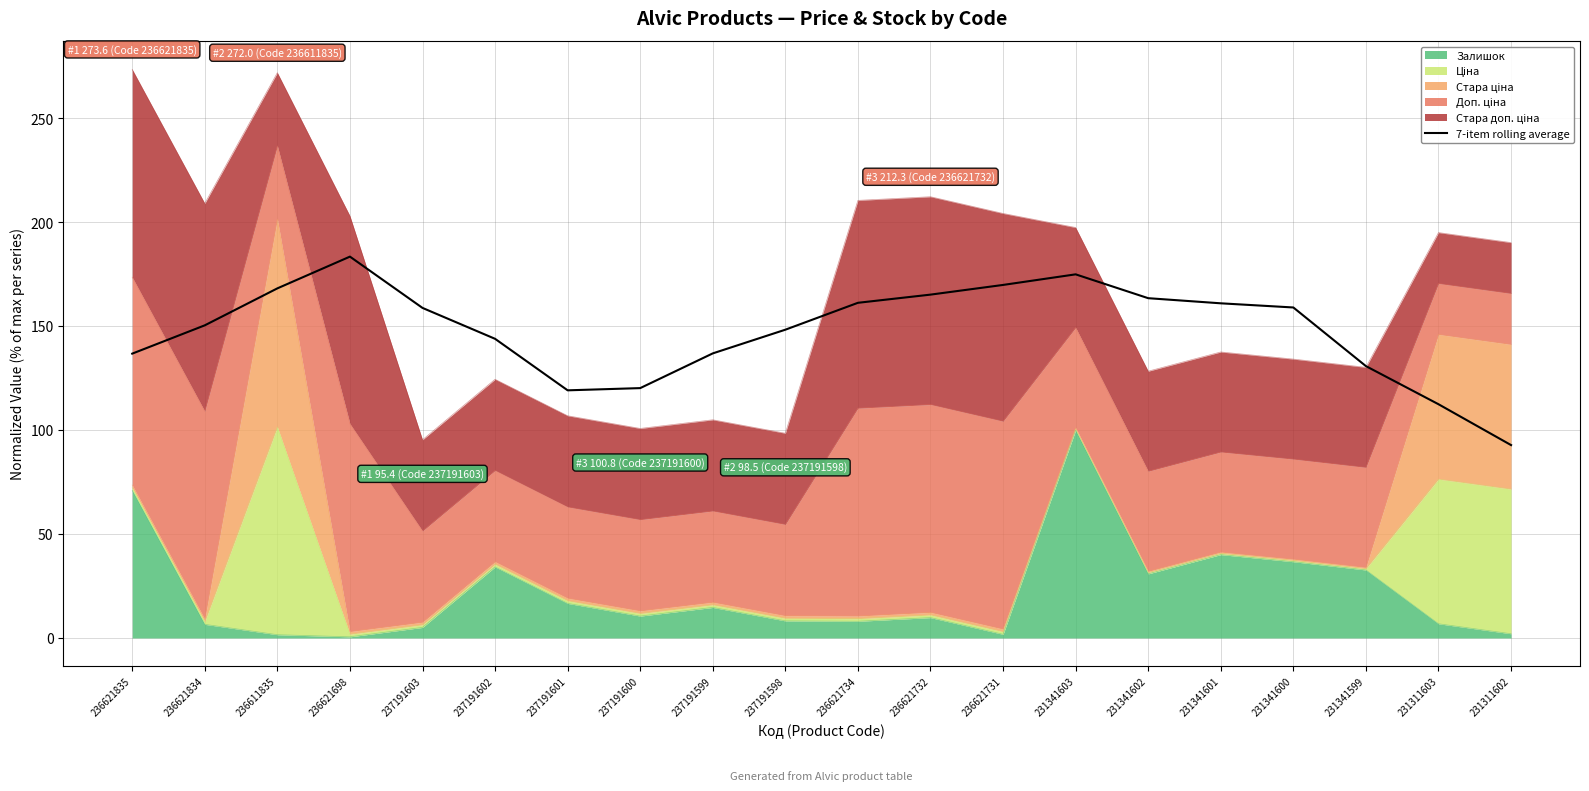

How many data points are less than 158?

10